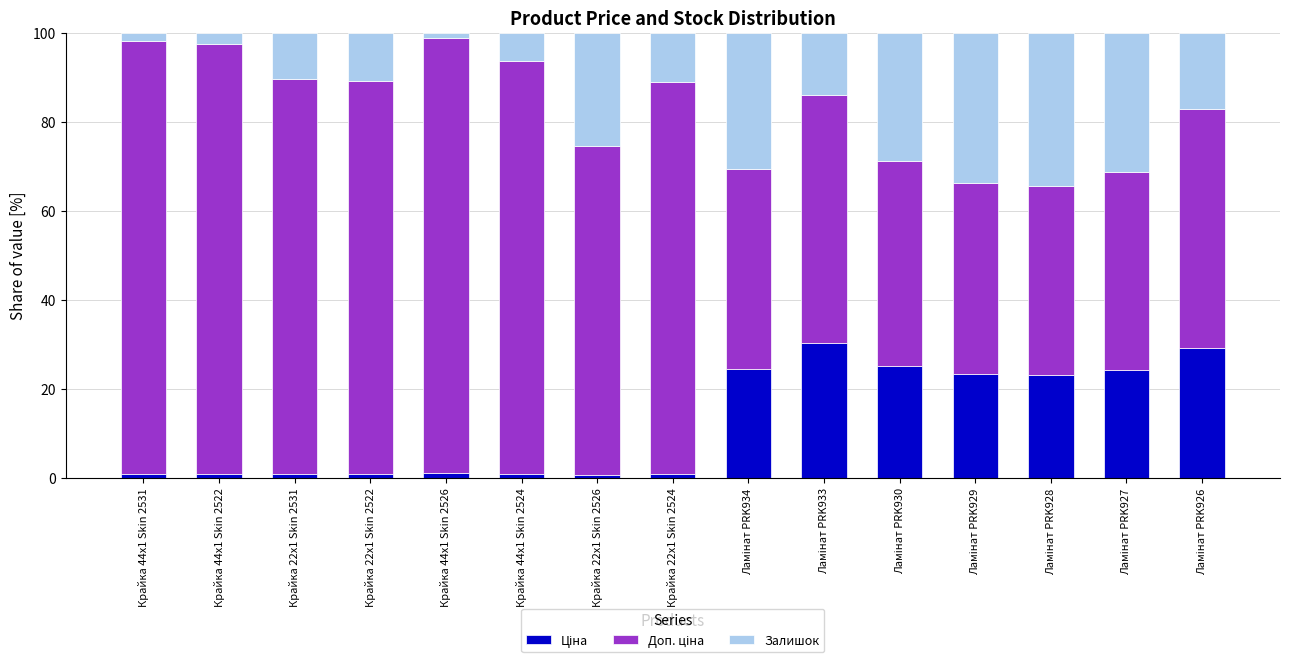

Which series has the largest range (max minus min)?

Доп. ціна